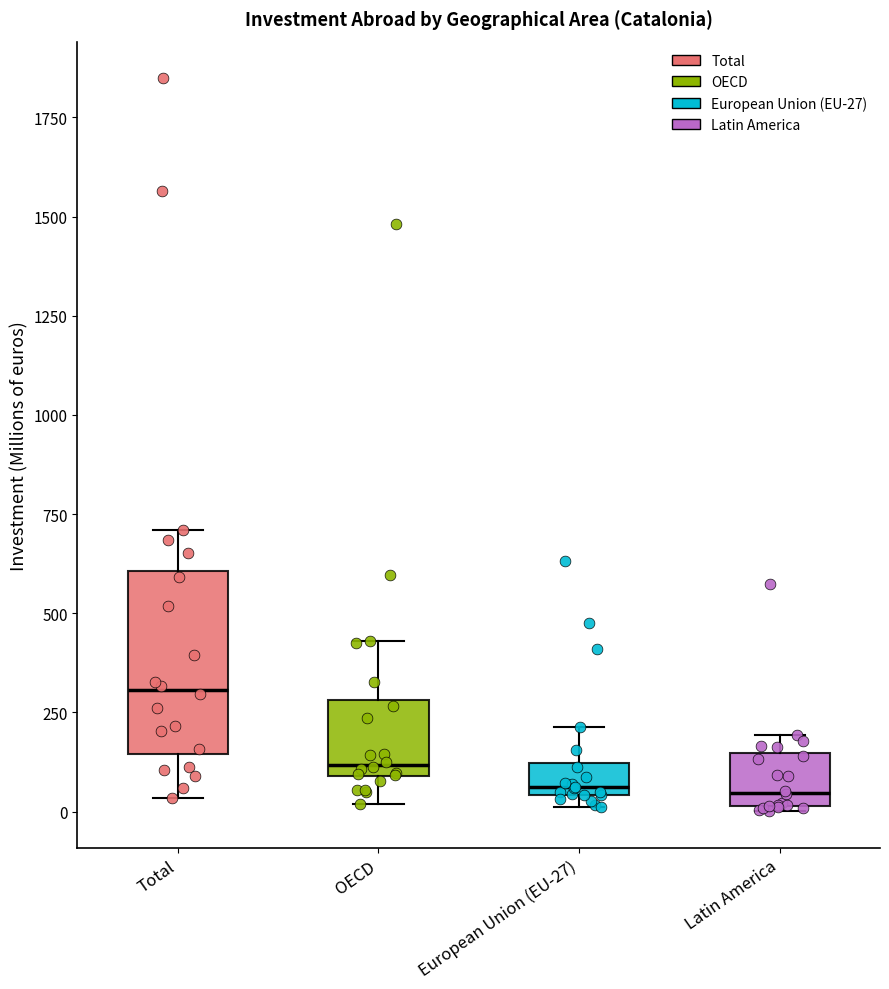

Which box's median line is the highest?

Total